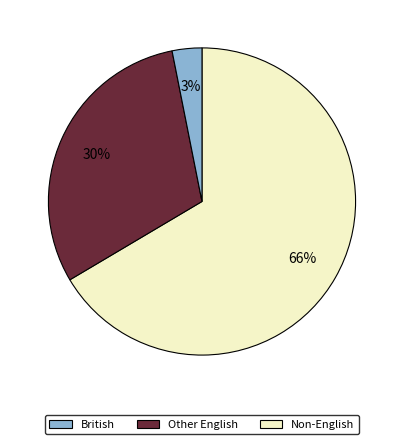

Is there a majority slice in this chart?

Yes